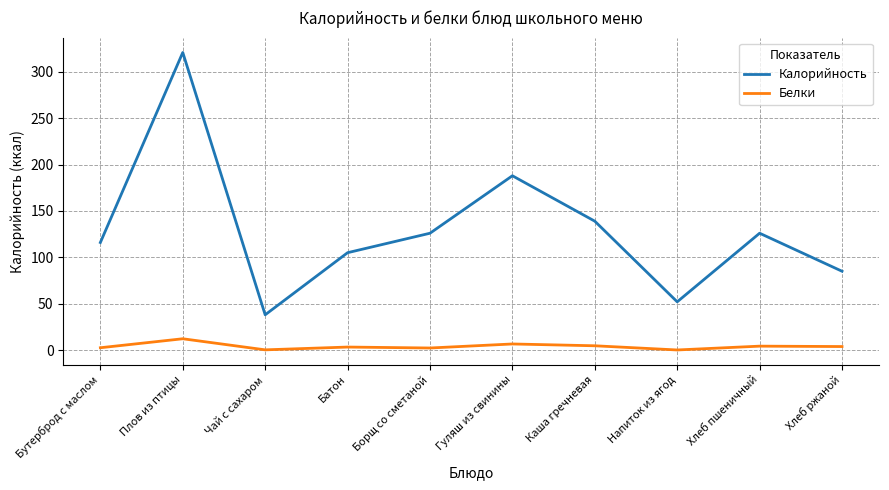

At which category does Калорийность reach its first local peak?

Плов из птицы